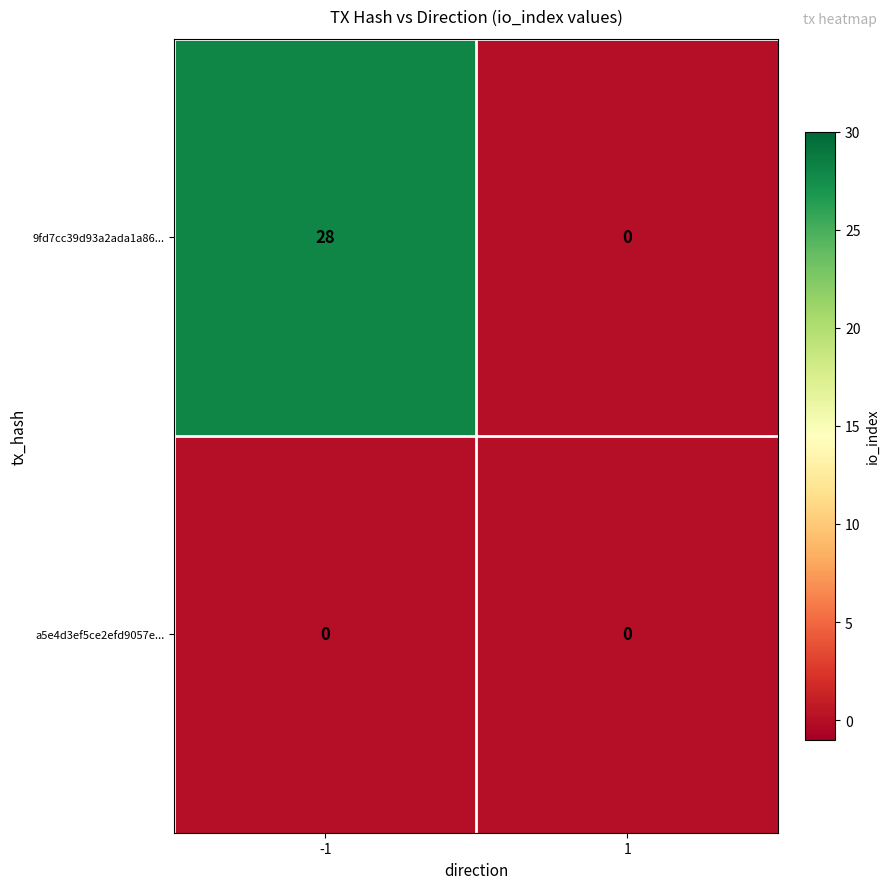

List the series in order of their overall mean, highest first.

9fd7cc39d93a2ada1a86..., a5e4d3ef5ce2efd9057e...